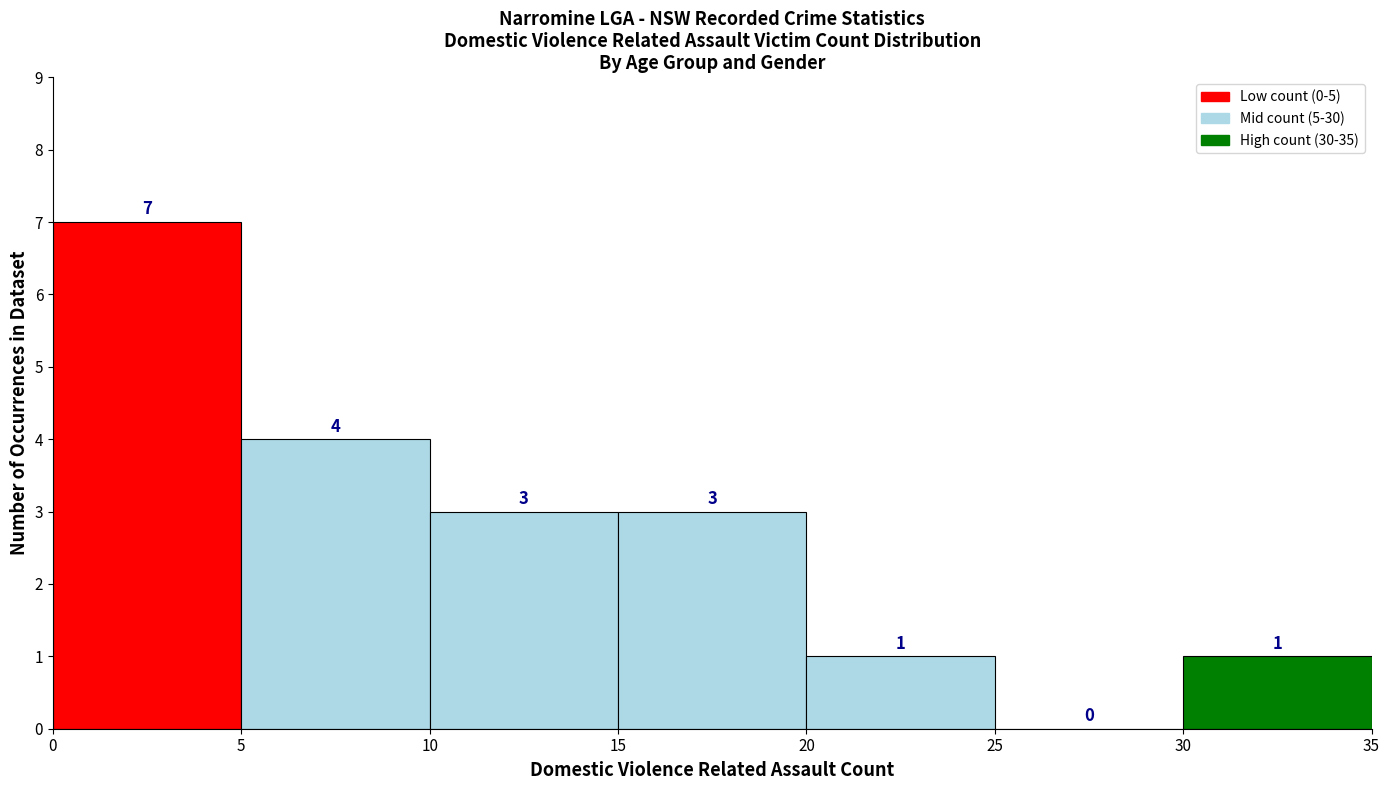

Reading left to right, list every bar in this chart as the range it spans on the x-axis followed by its height.

0 to 5: 7
5 to 10: 4
10 to 15: 3
15 to 20: 3
20 to 25: 1
25 to 30: 0
30 to 35: 1